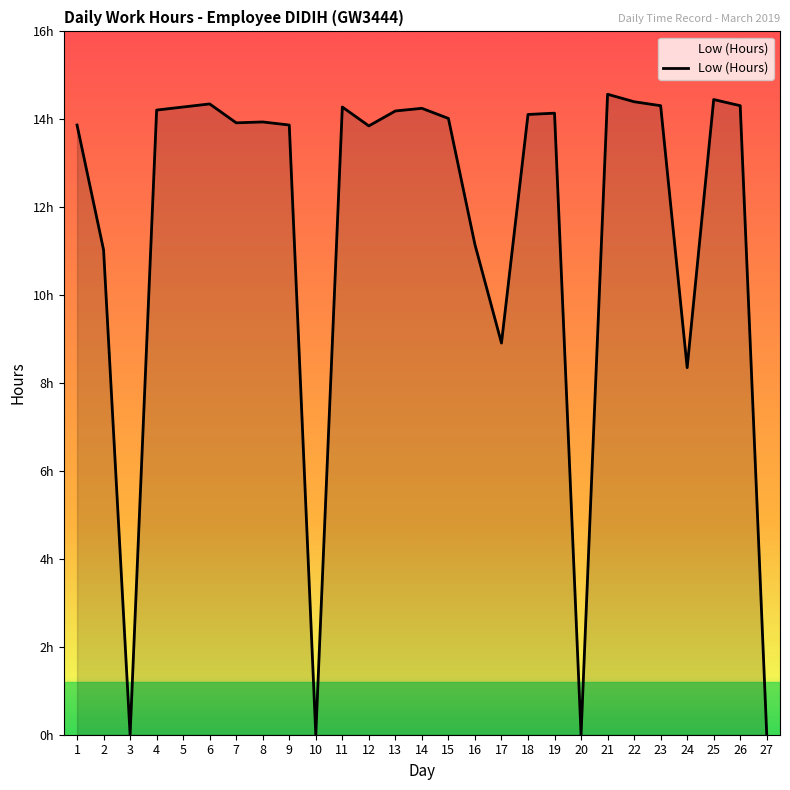

Count the number of categories in the chart.

27